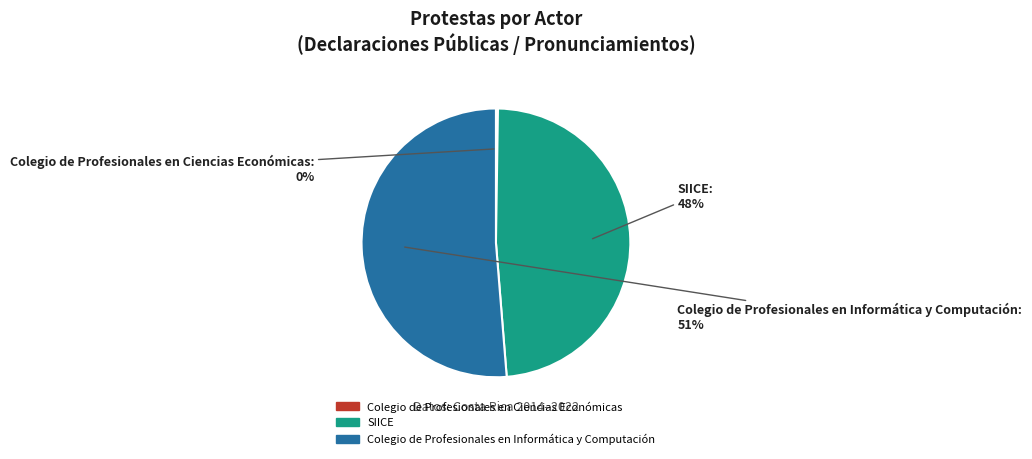

What percentage is the SIICE slice, to the nearest percent?

48%